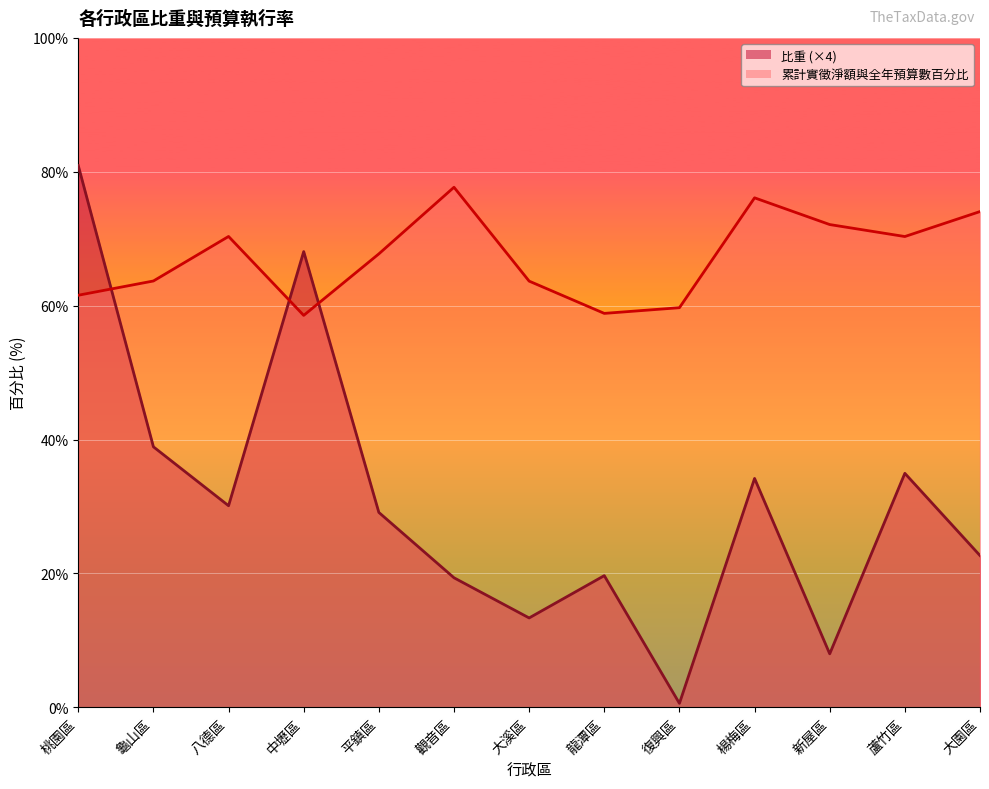

The value of 比重 at 新屋區 is 8.0. True or false?

True